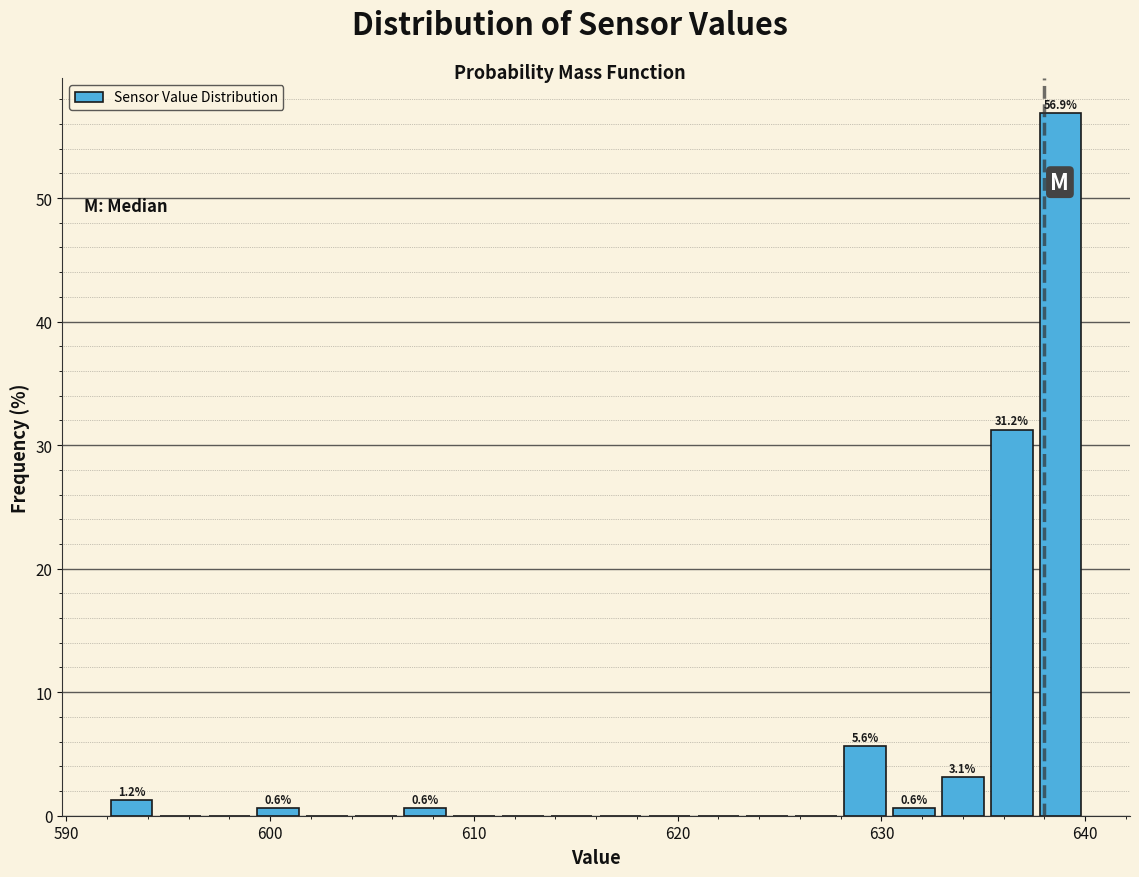

Around what value on the x-axis is the tallest bar? Give the approximate position of its centre, as read against the axis.

639